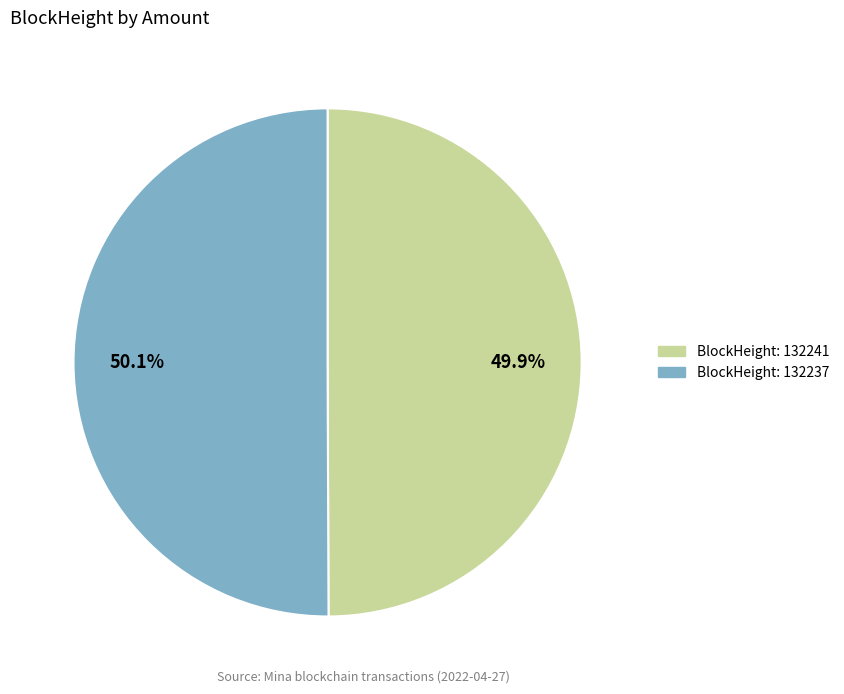

Is there any slice that represents more than half of the pie?

Yes